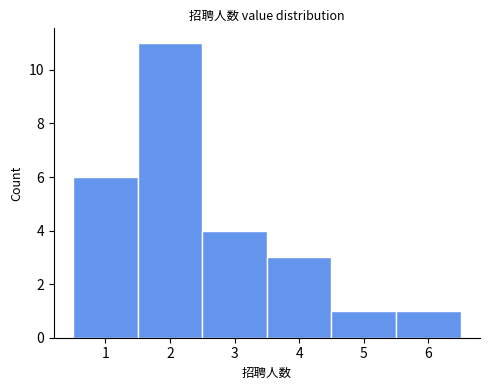

What is the height of the bar covering 0.5 to 1.5 on the x-axis? The values are not printed on the chart, so give them approximately, as read against the axis.

6